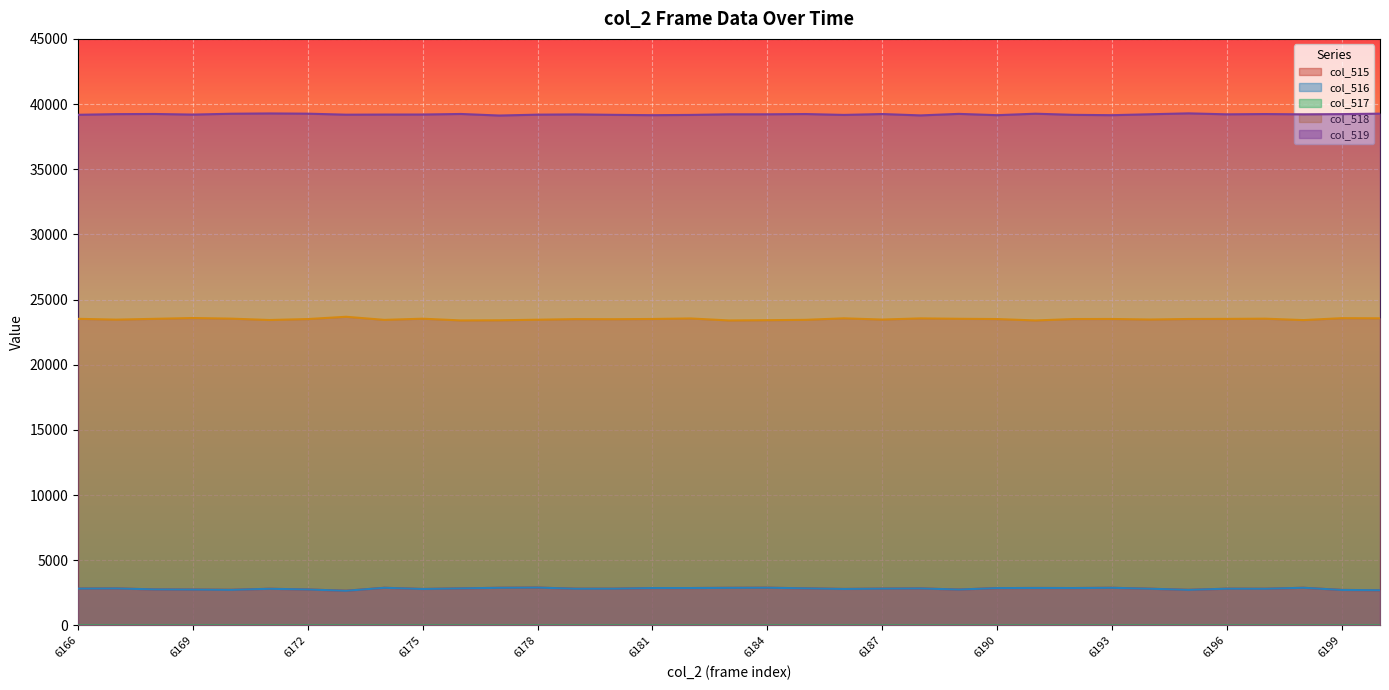

What are all the series names shown in the legend?

col_515, col_516, col_517, col_518, col_519